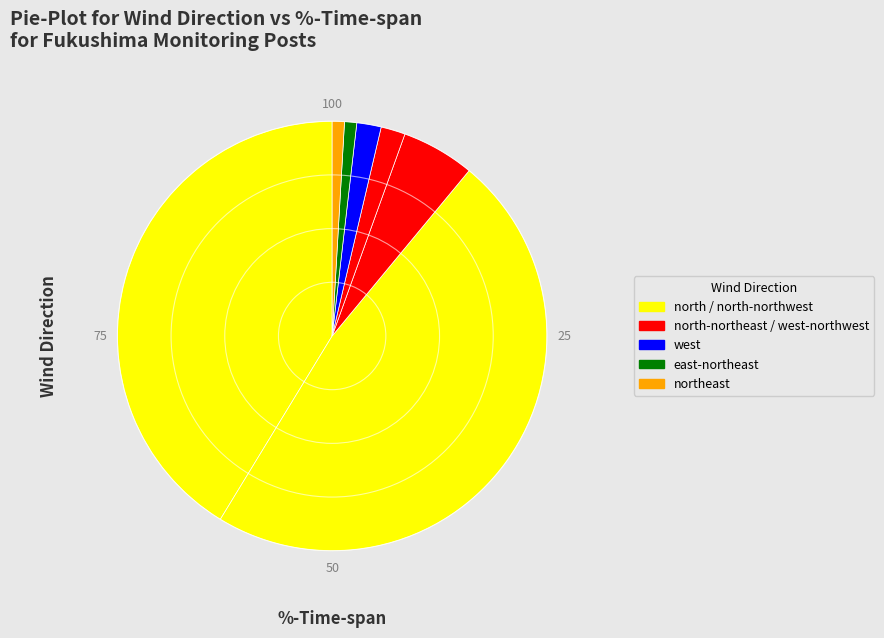

Count the number of slices in the pie.

7